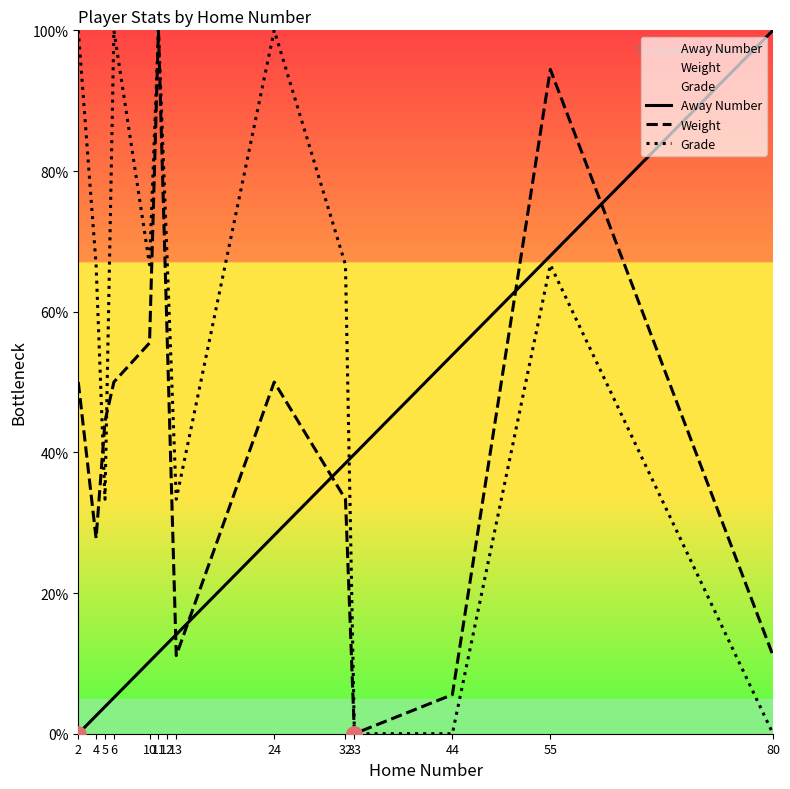

Which series contains the highest Y value?

Away Number